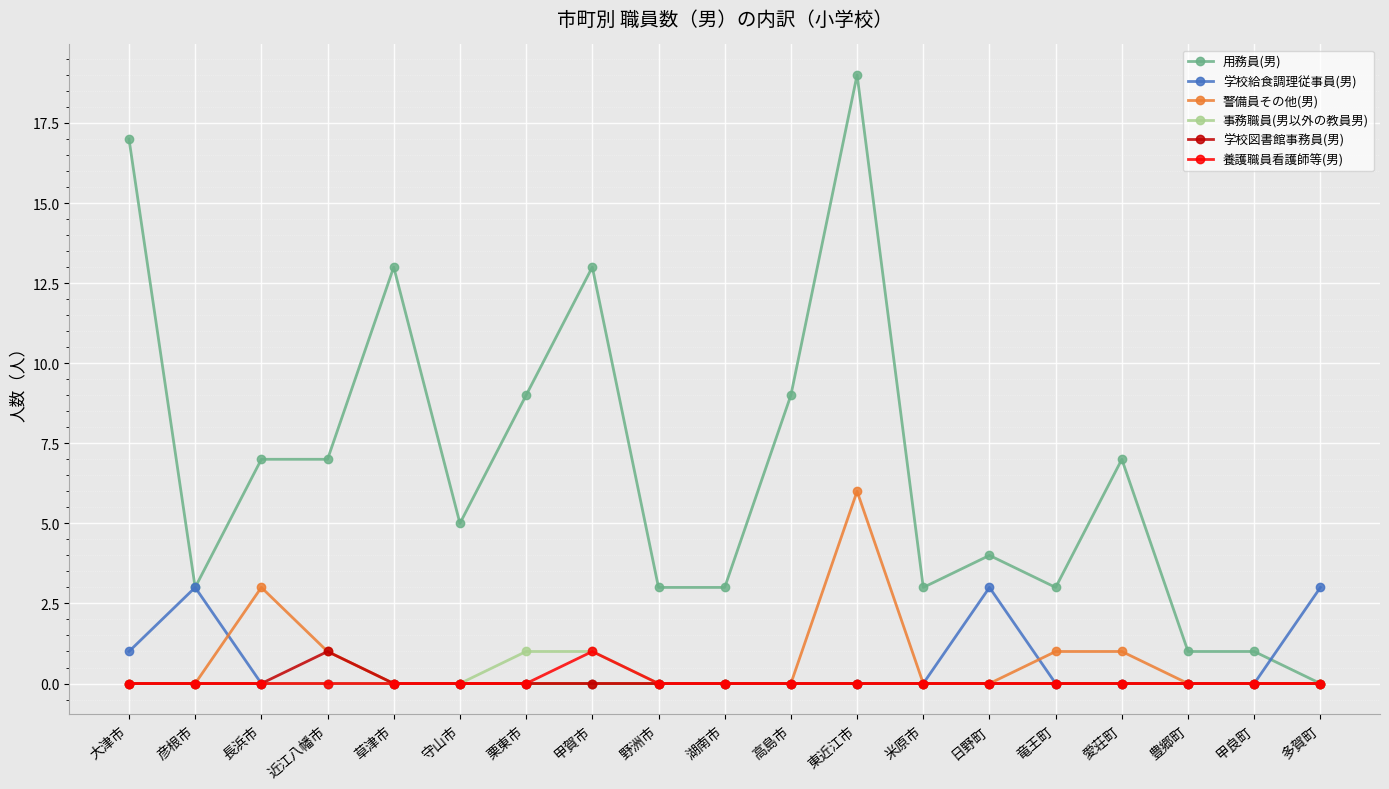

Where is the first local maximum for 警備員その他(男)?

長浜市